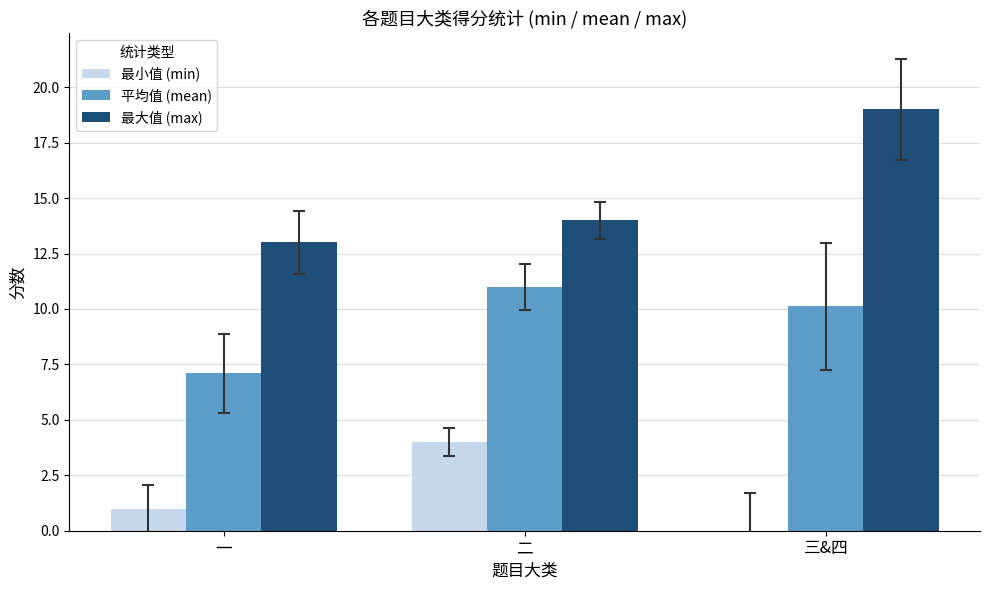

How many groups of bars are there?

3